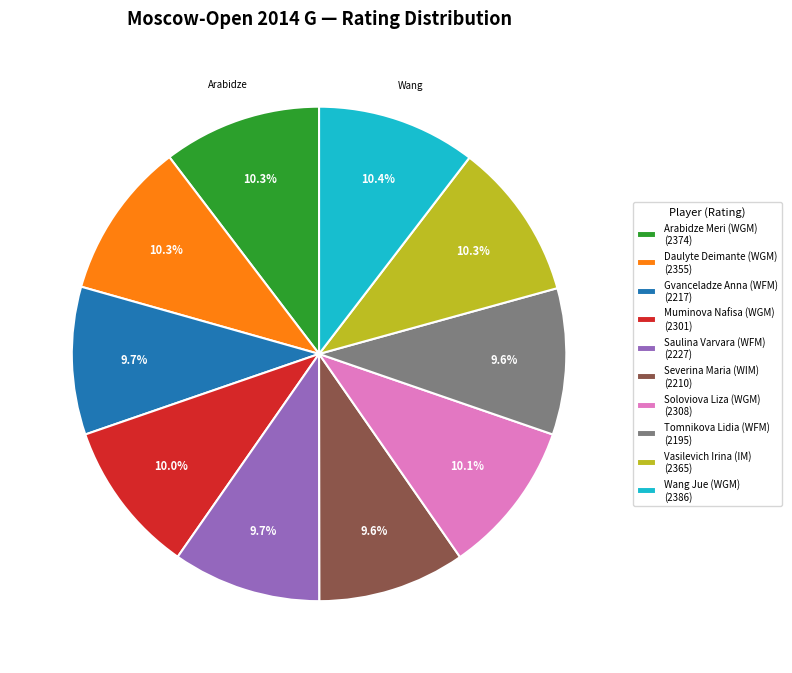

Does Saulina Varvara (WFM) represent more than half of the total?

No